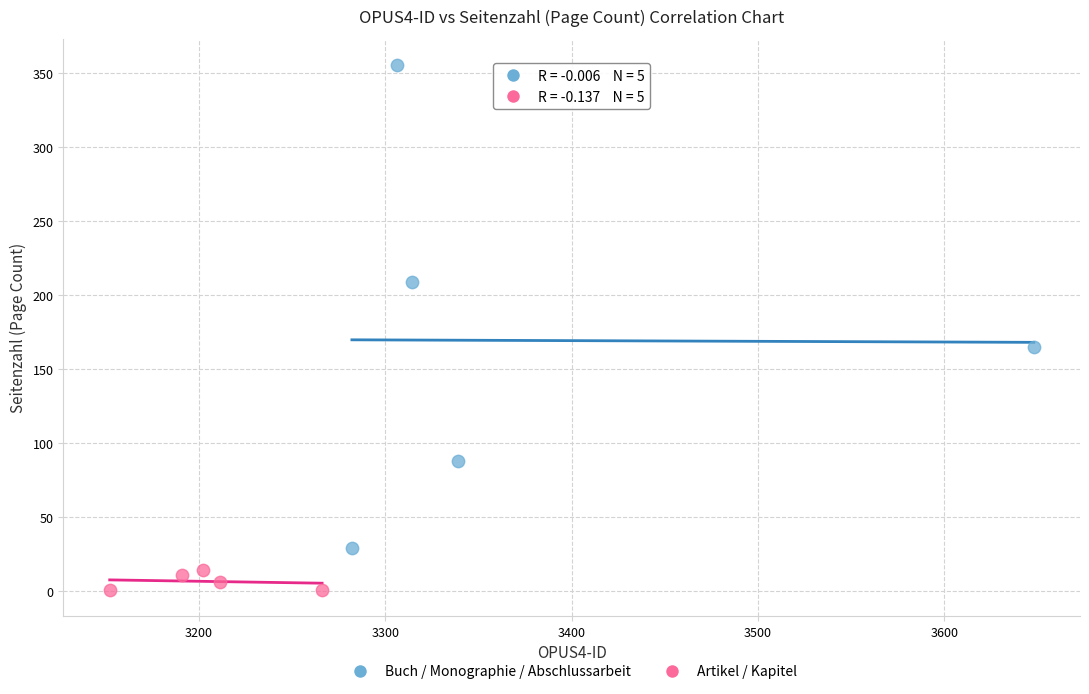

What are all the series names shown in the legend?

Buch / Monographie / Abschlussarbeit, Artikel / Kapitel